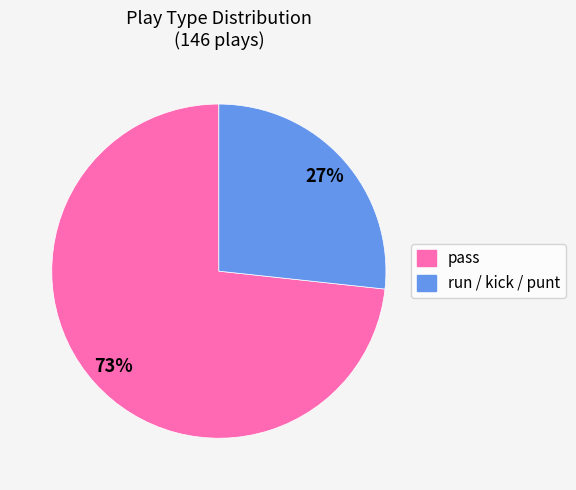

How many segments does this pie chart have?

2